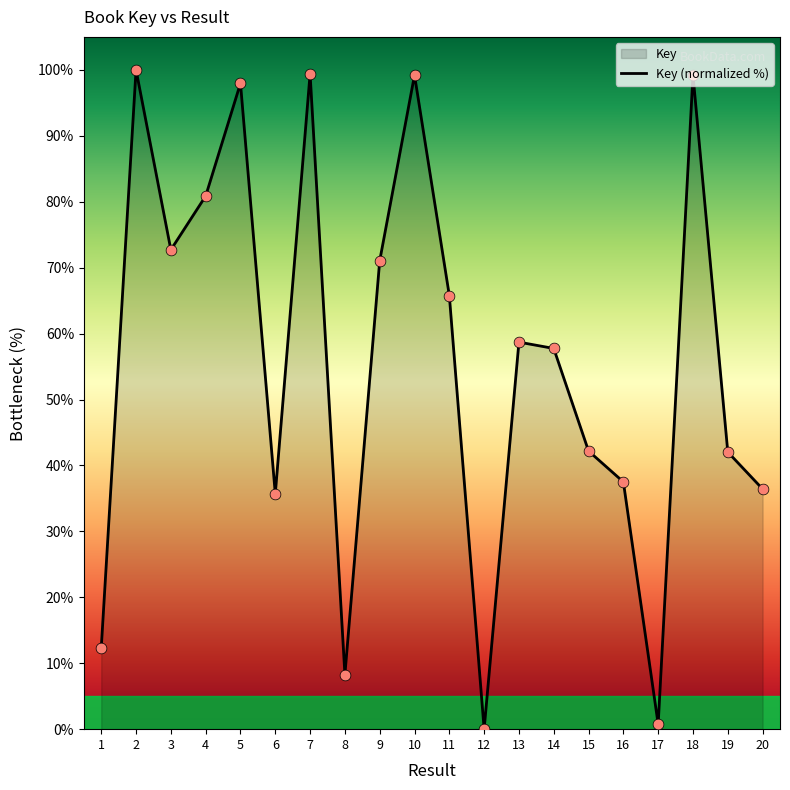

What is the change in value from 7 to 8?

-91.1